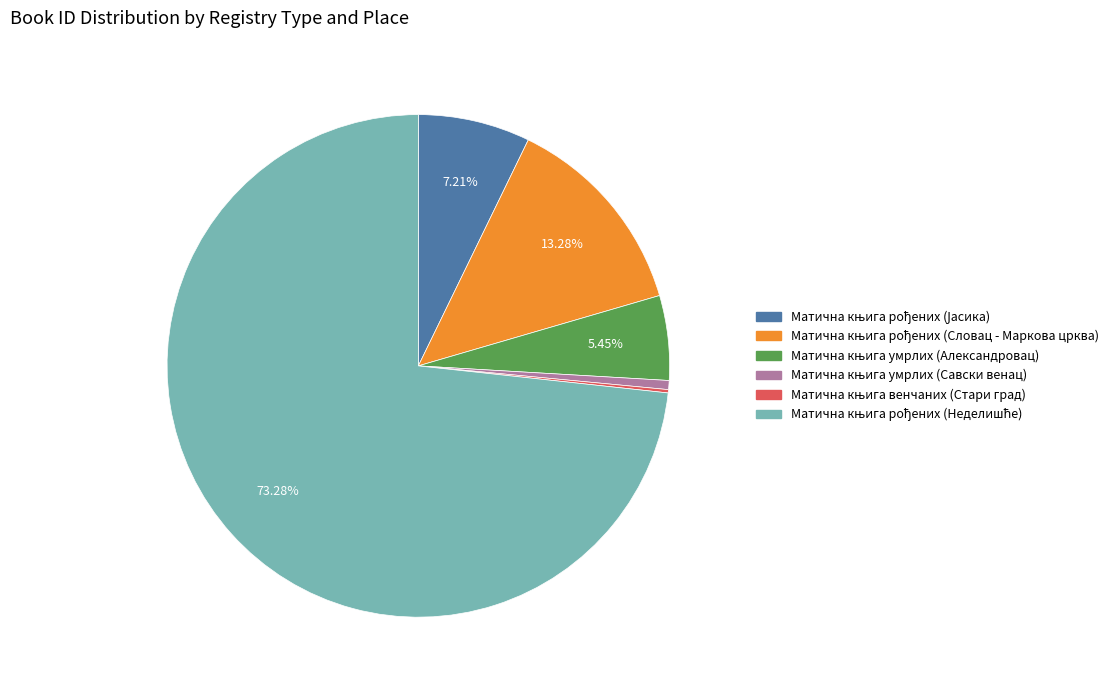

How many segments does this pie chart have?

6